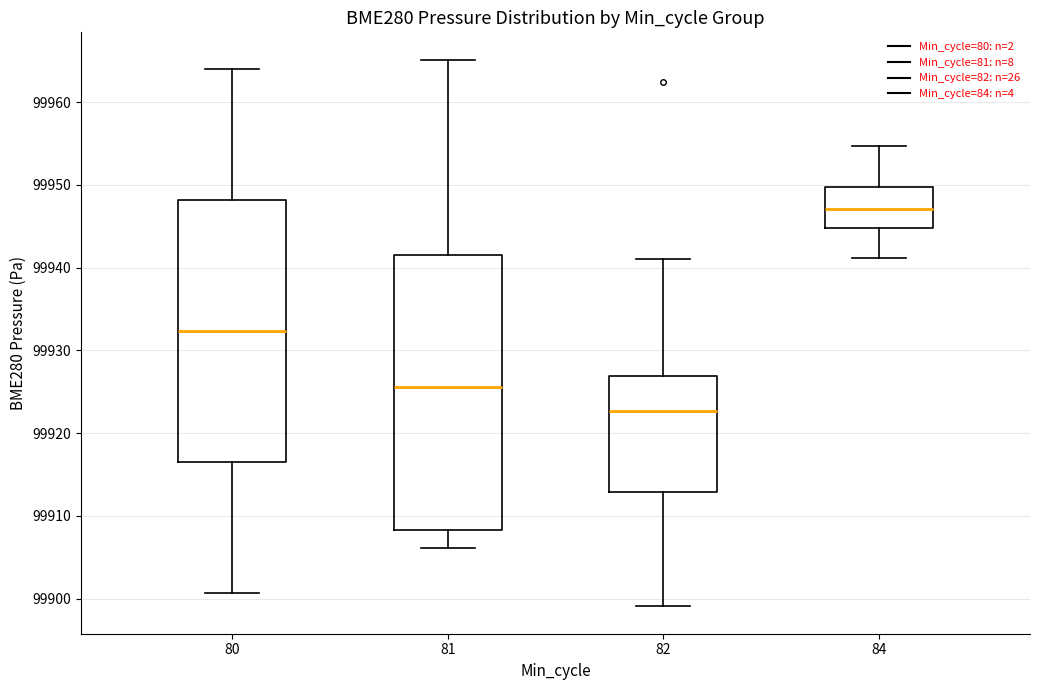

Which box has the highest median line?

84